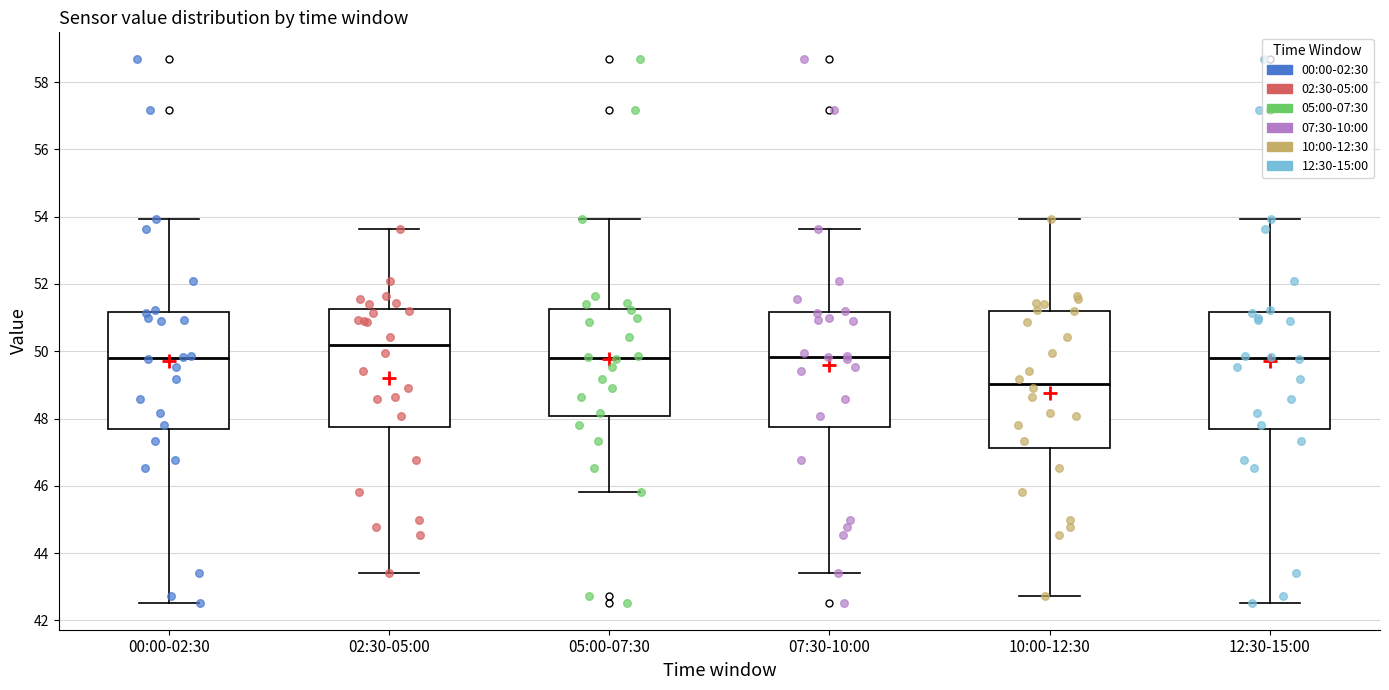

Where is the upper edge of the box for 07:30-10:00 on the y-axis? The values are not printed on the chart, so give them approximately, as read against the axis.

51.2